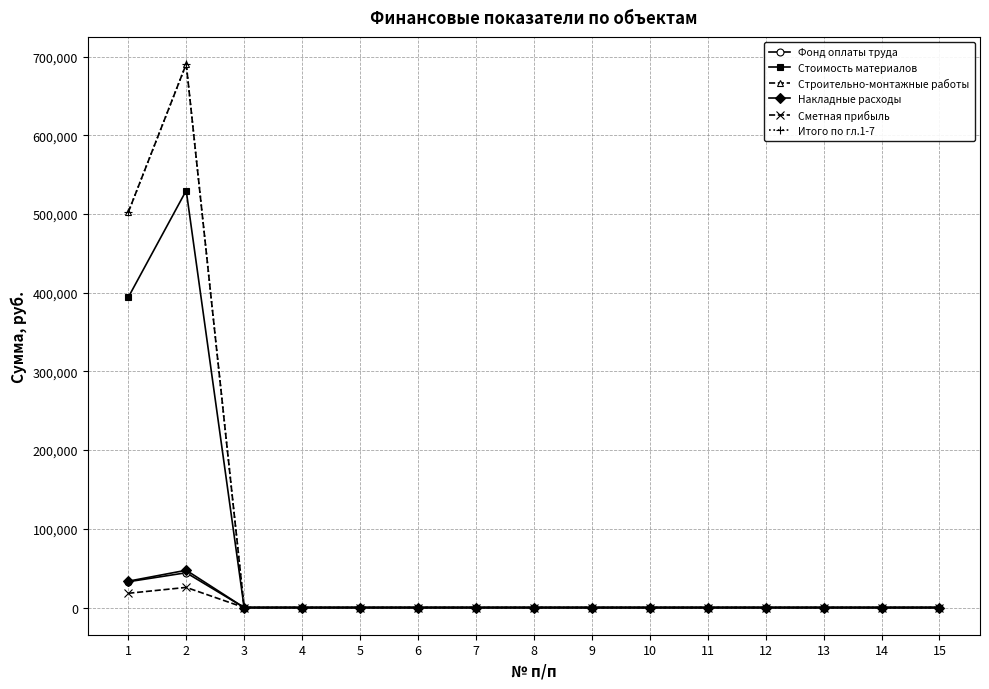

Is this an area chart (filled region under the line)?

No